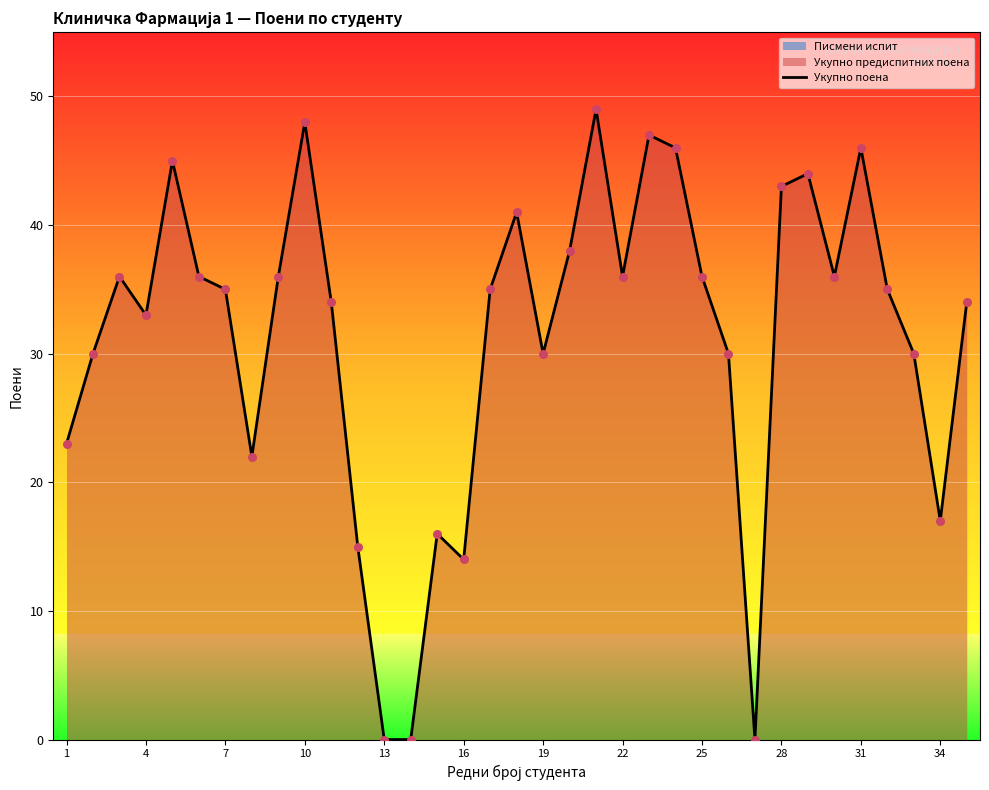

Which has a higher value, 22 or 19?

22